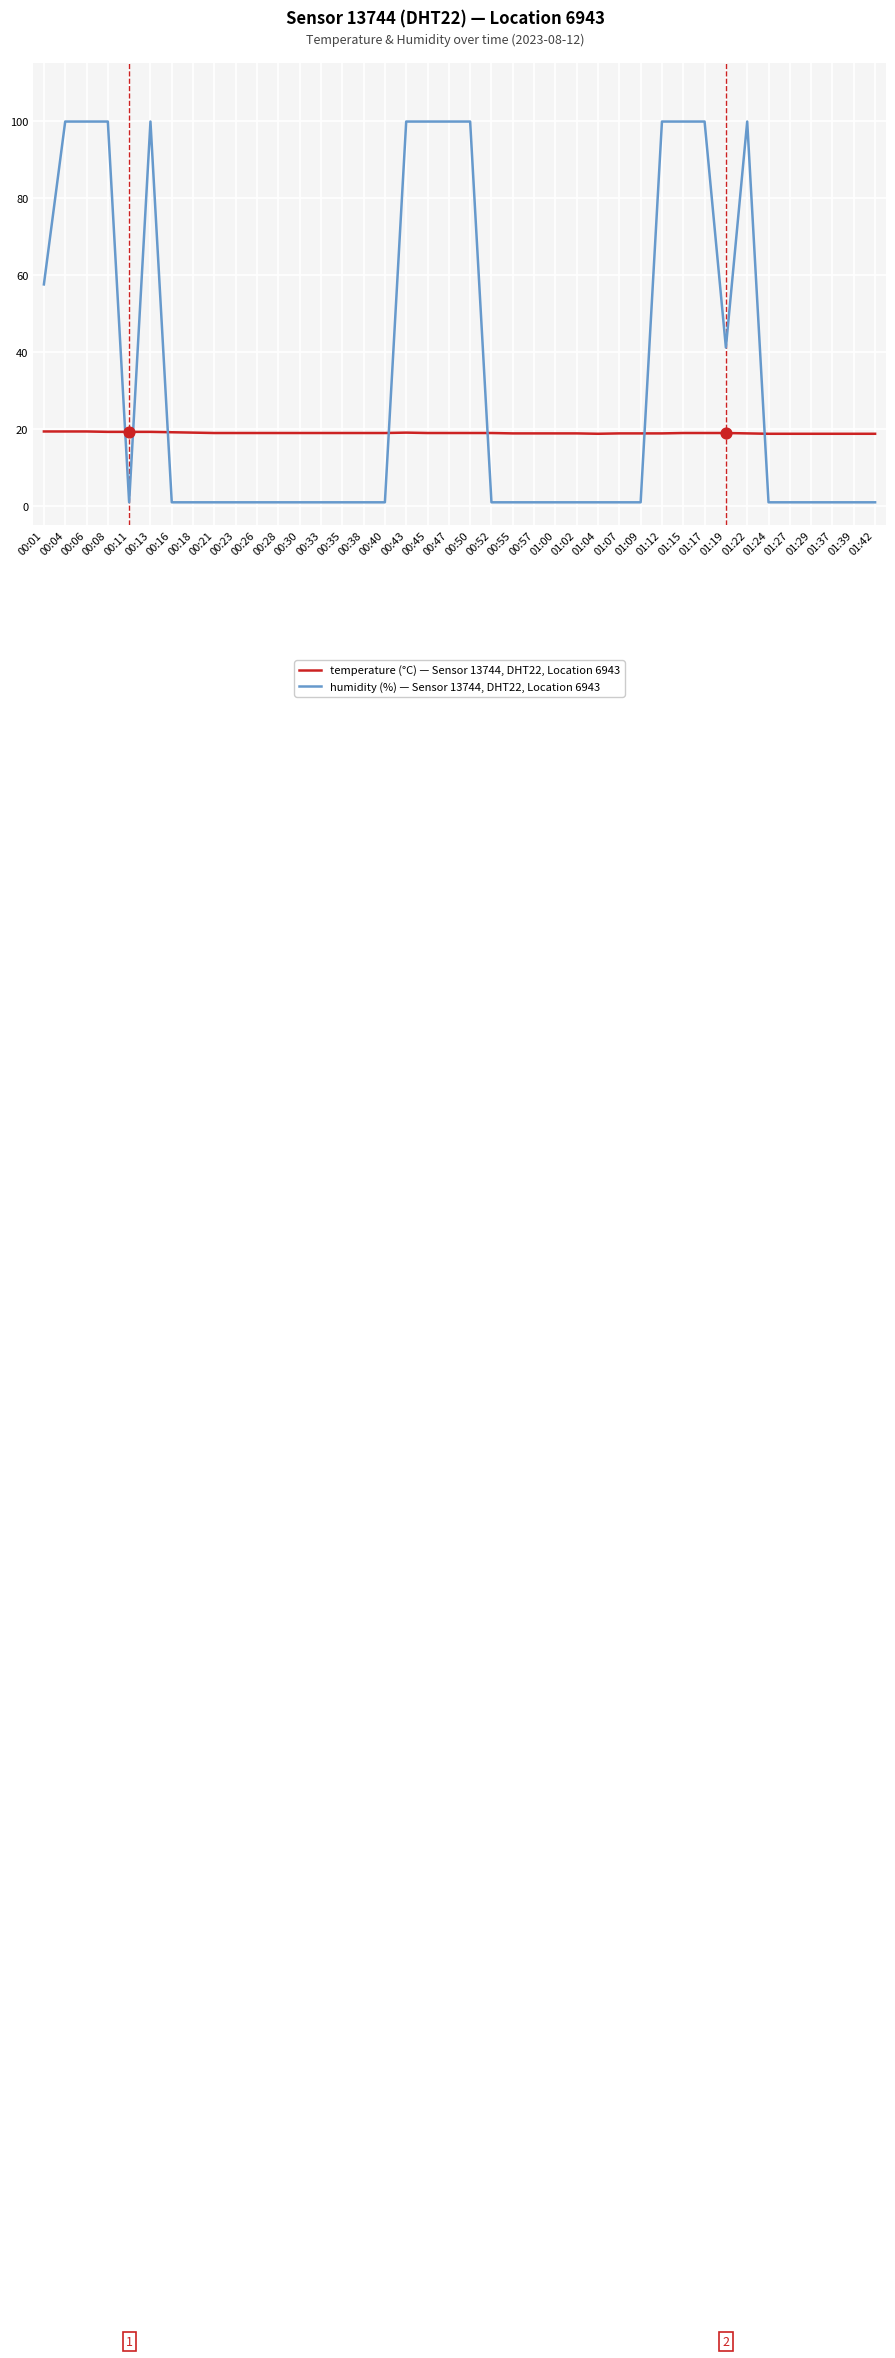

Which series has the largest total across all categories?

humidity (%) — Sensor 13744, DHT22, Location 6943